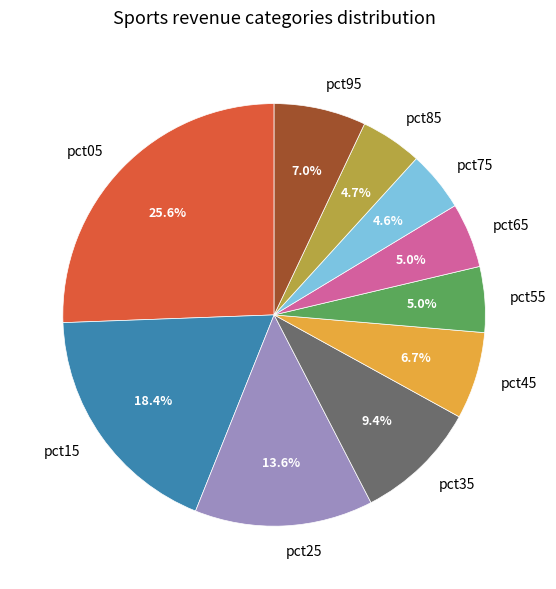

What percentage is the pct85 slice, to the nearest percent?

5%